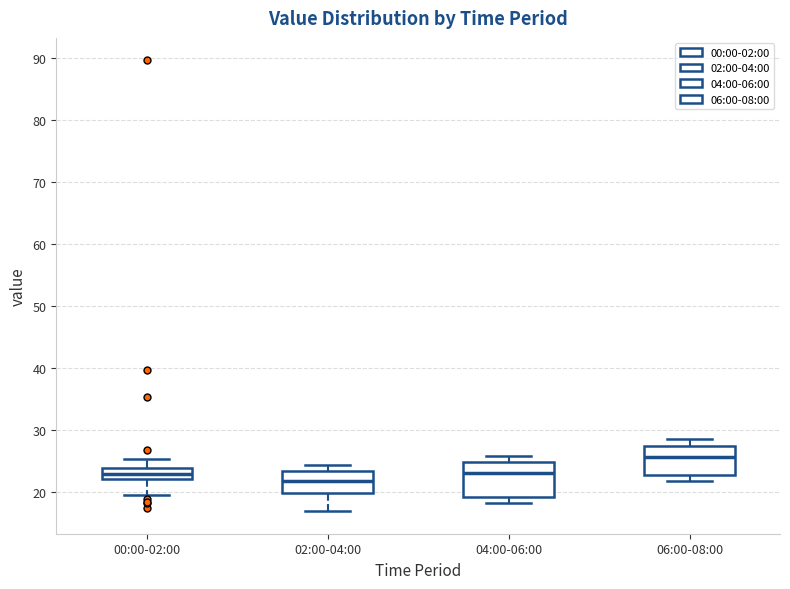

Which box has the highest median line?

06:00-08:00